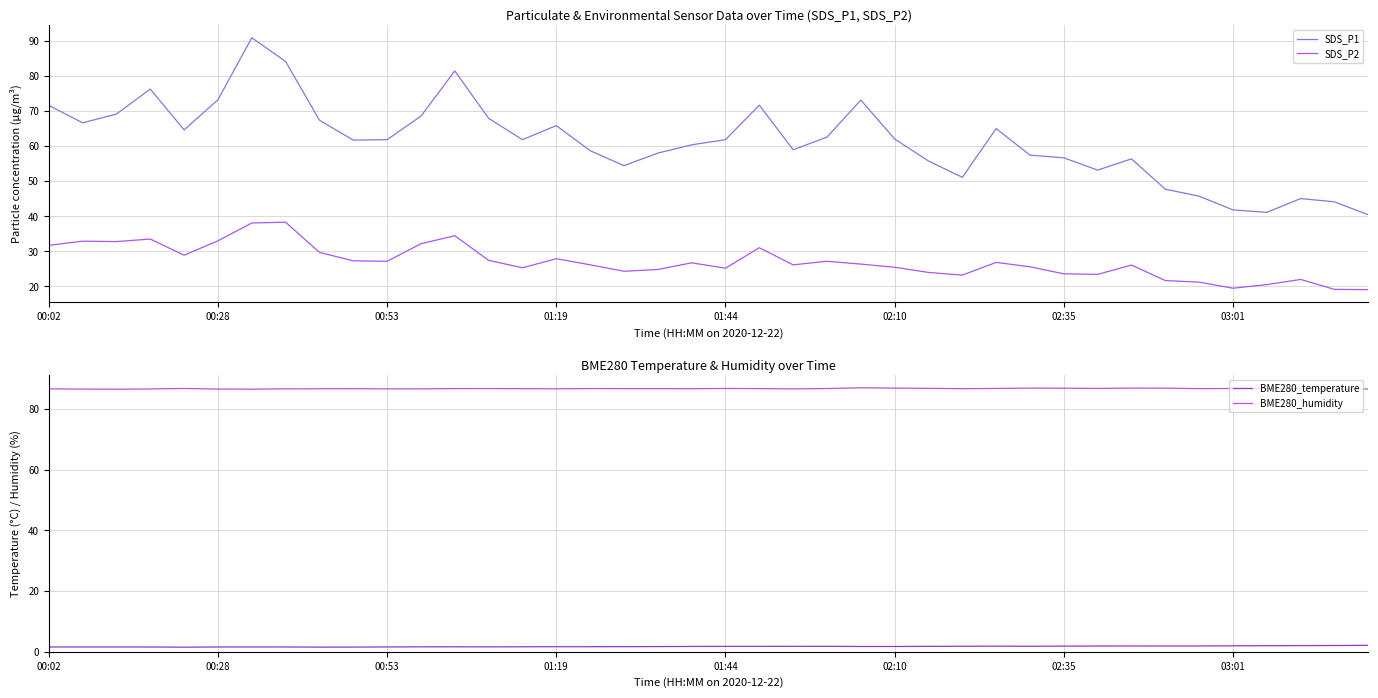

The SDS_P2 series shows 7.7 at 00:02. True or false?

False